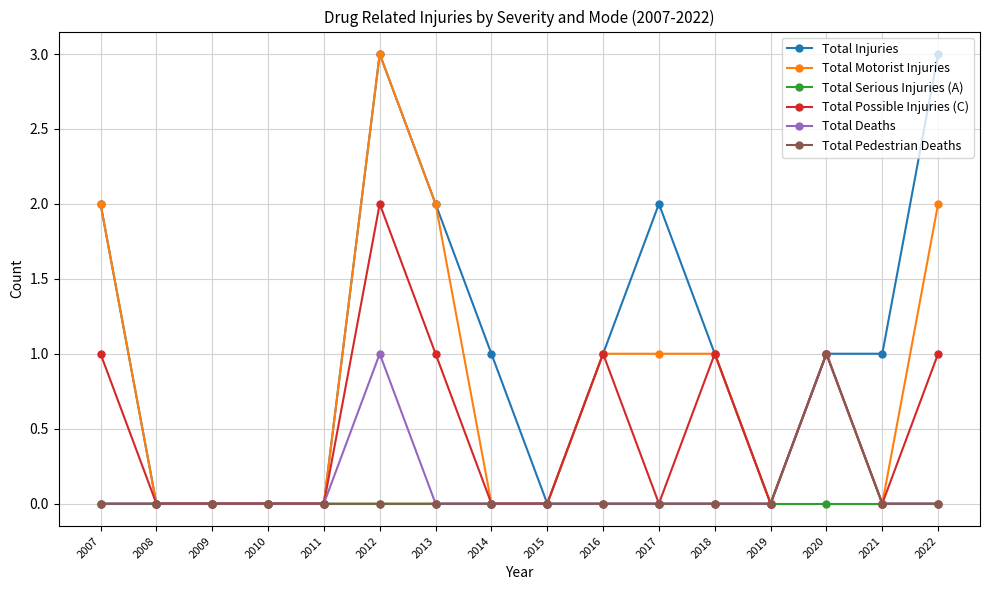

Reading right to left, list all the values displayed in this chart.

Total Injuries: 3	1	1	0	1	2	1	0	1	2	3	0	0	0	0	2
Total Motorist Injuries: 2	0	1	0	1	1	1	0	0	2	3	0	0	0	0	2
Total Serious Injuries (A): 0	0	0	0	0	0	0	0	0	0	0	0	0	0	0	0
Total Possible Injuries (C): 1	0	1	0	1	0	1	0	0	1	2	0	0	0	0	1
Total Deaths: 0	0	1	0	0	0	0	0	0	0	1	0	0	0	0	0
Total Pedestrian Deaths: 0	0	1	0	0	0	0	0	0	0	0	0	0	0	0	0